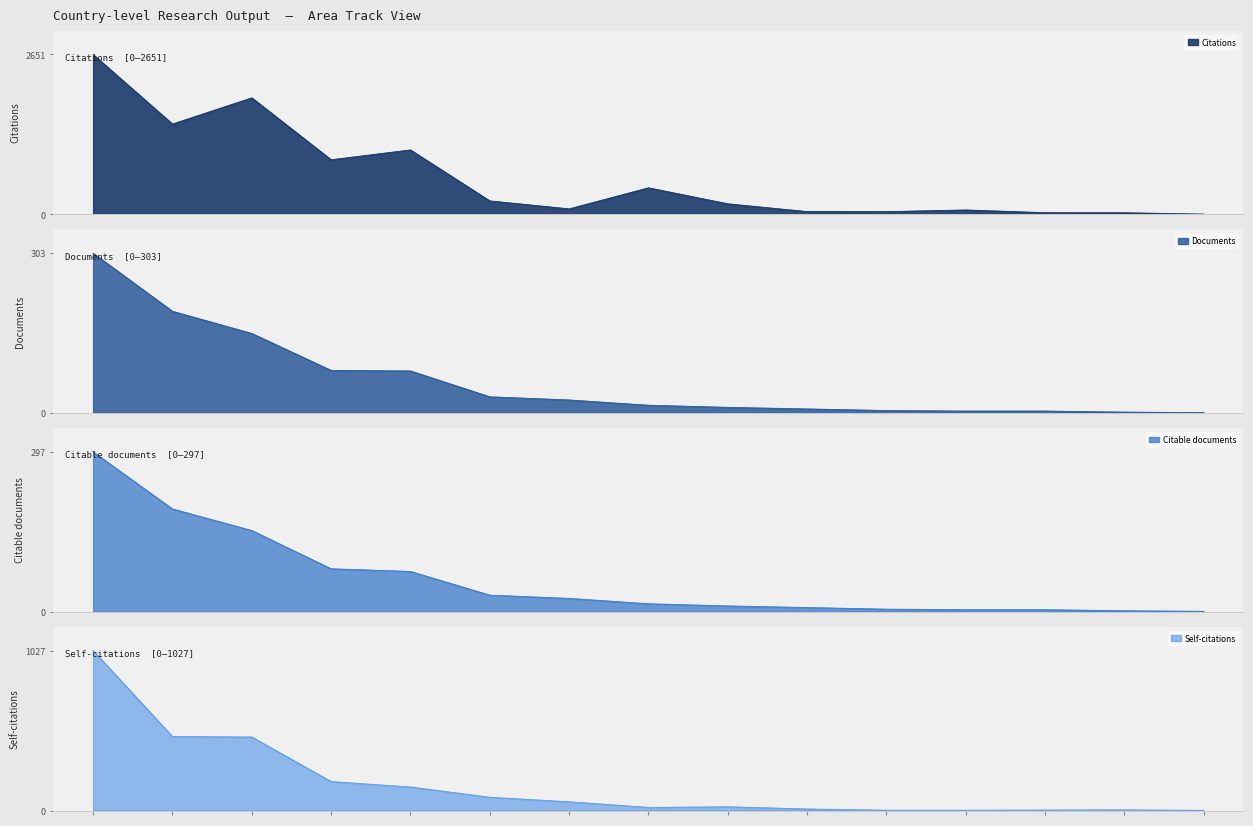

What is the sum of all Documents values?

914